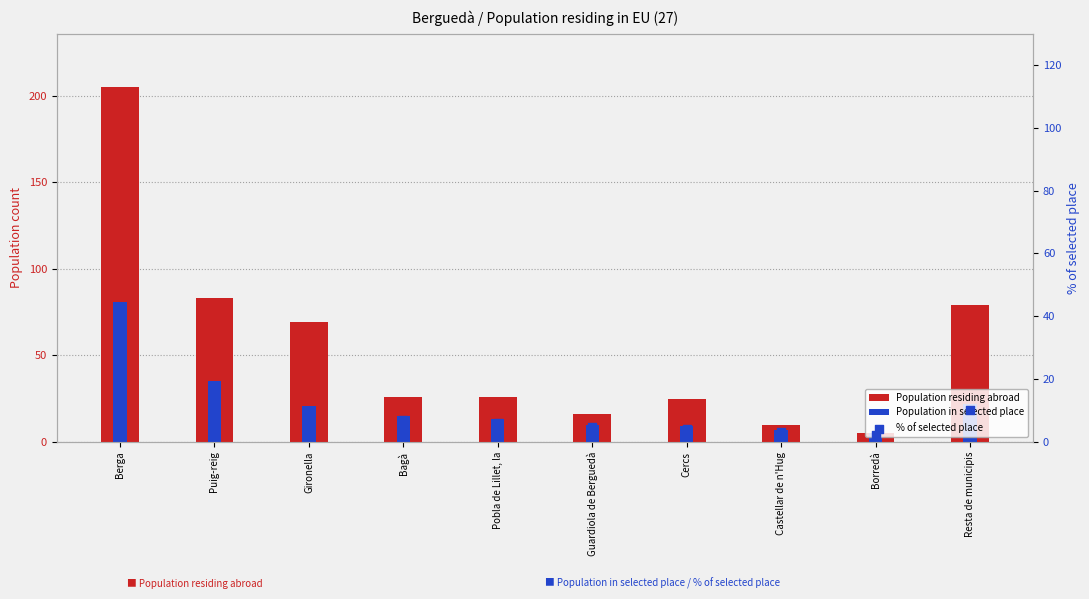

What is the total value across all series at Puig-reig?

134.1